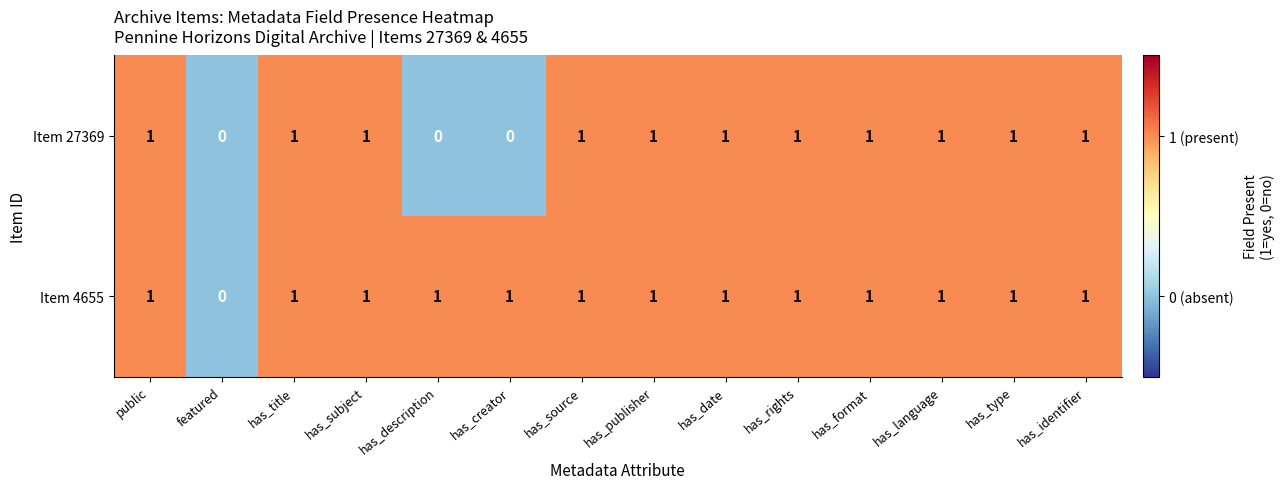

List the series in order of their overall mean, highest first.

Item 4655, Item 27369